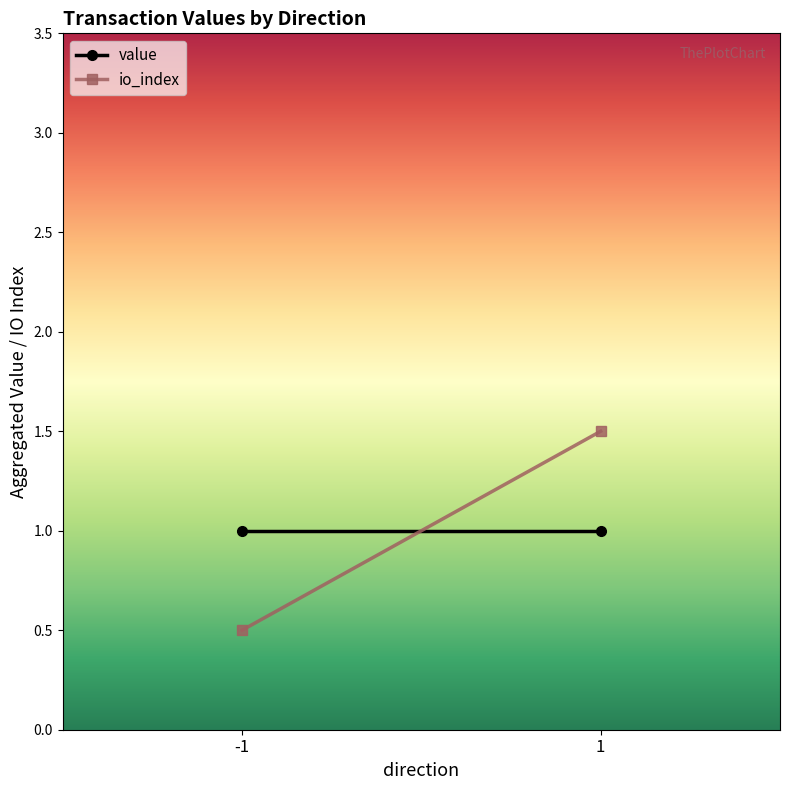

At how many categories does at least one series exceed 1?

2